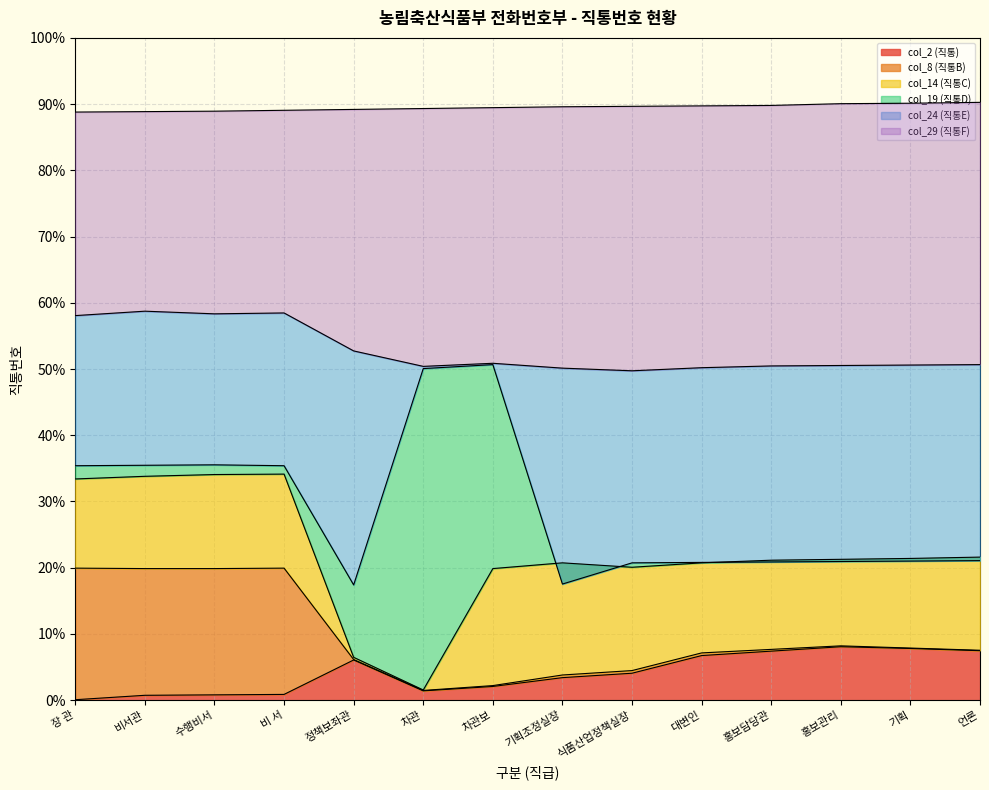

What is the label of the 8th point from the right?

차관보